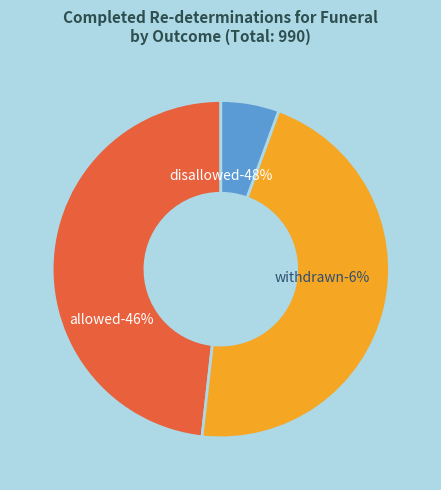

Is it true that Disallowed (475) is 39% of the pie?

False